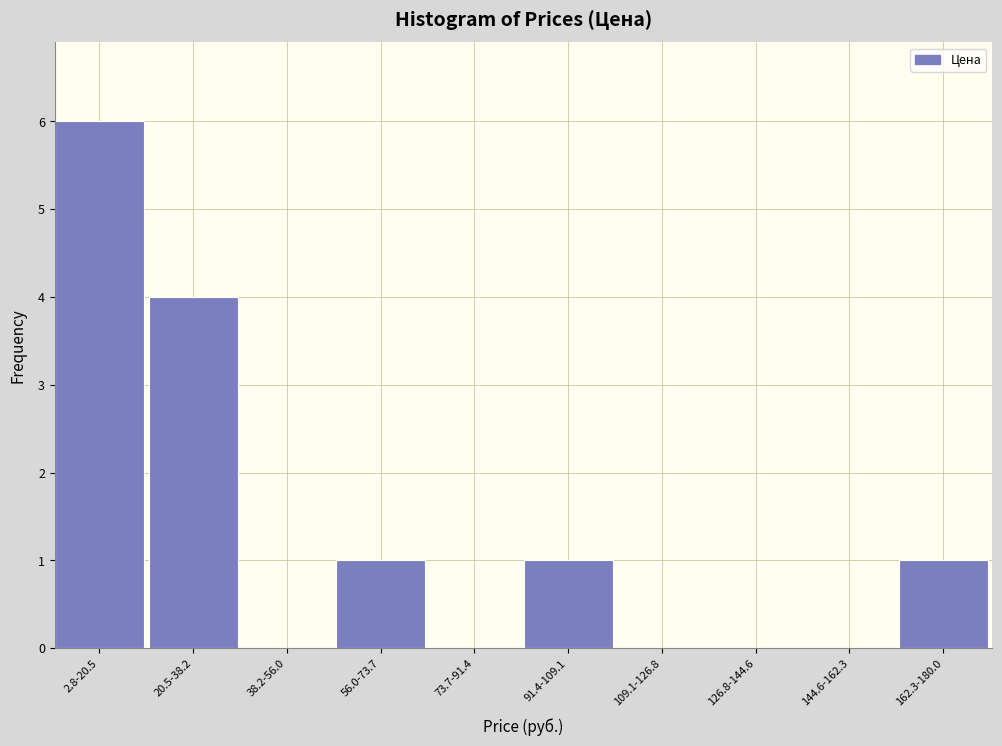

Reading left to right, transcribe all the data shown in this chart.

2.8-20.5=6	20.5-38.2=4	38.2-56.0=0	56.0-73.7=1	73.7-91.4=0	91.4-109.1=1	109.1-126.8=0	126.8-144.6=0	144.6-162.3=0	162.3-180.0=1